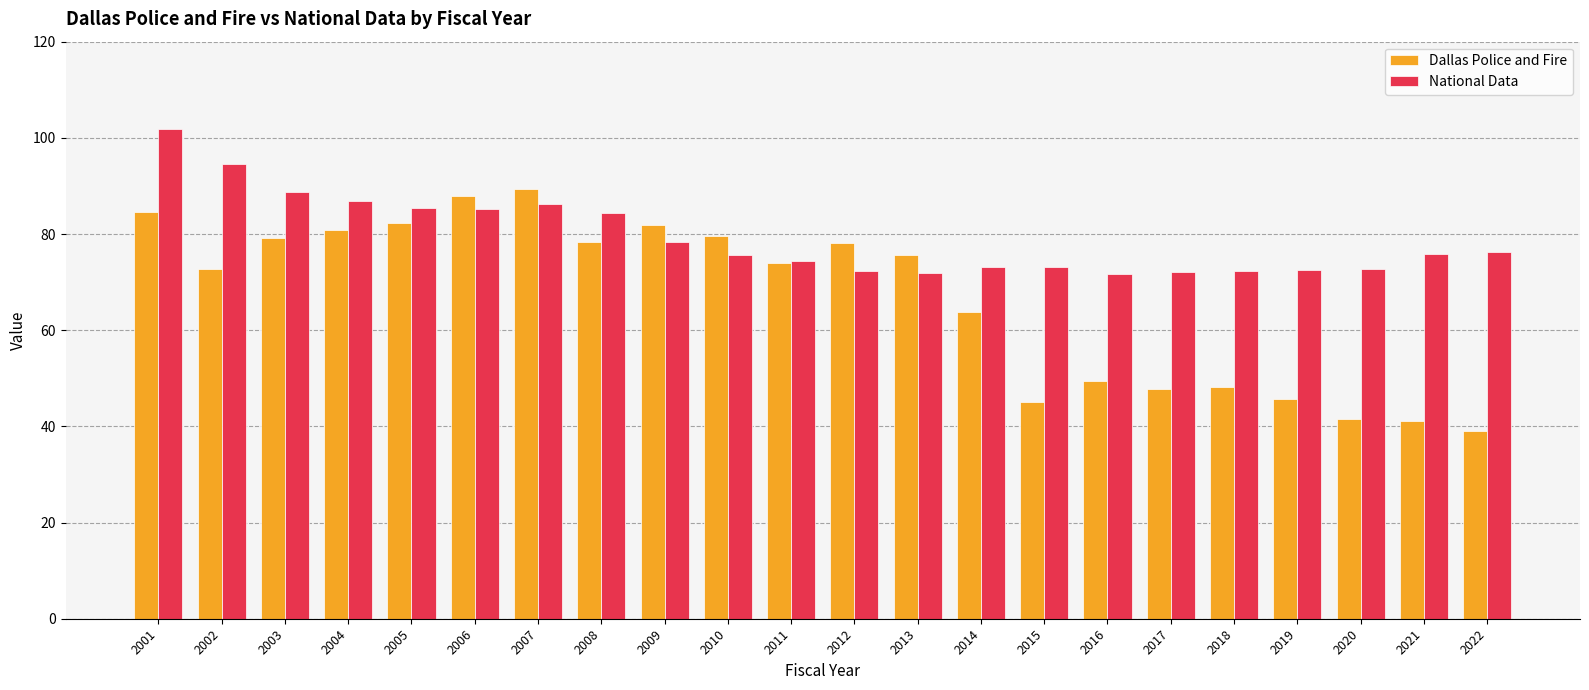

How many bars are there in each group?

2